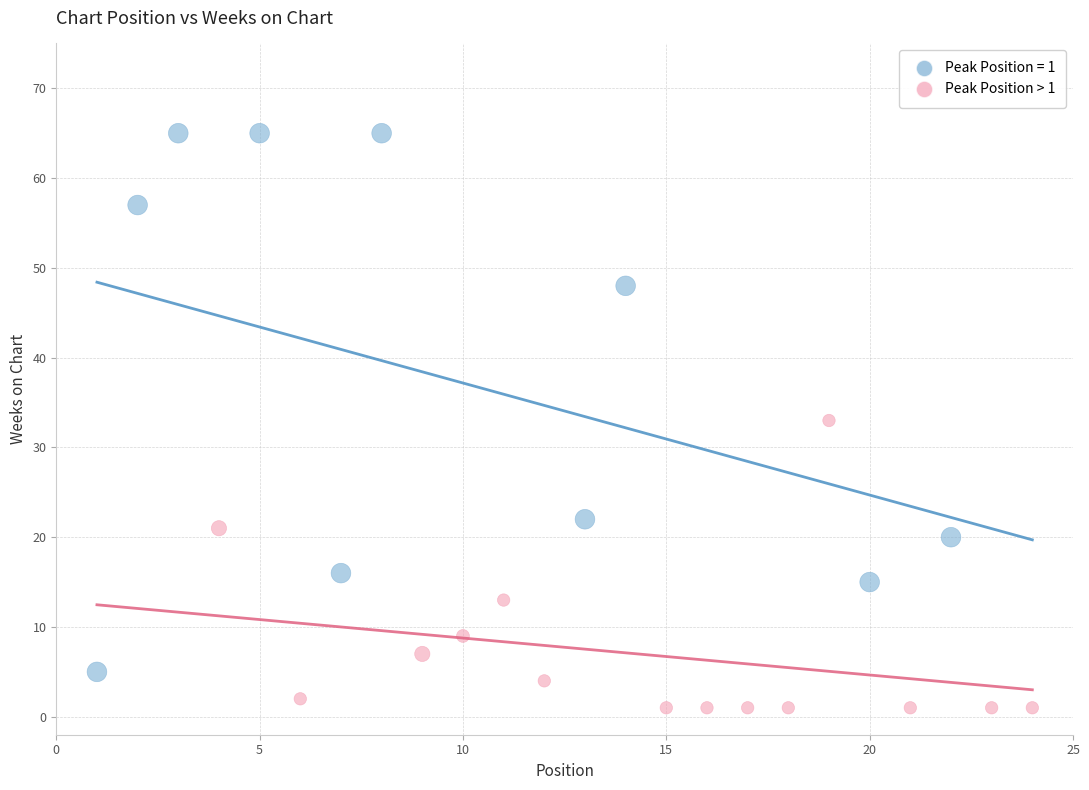

Which series contains the lowest Y value?

Peak Position > 1